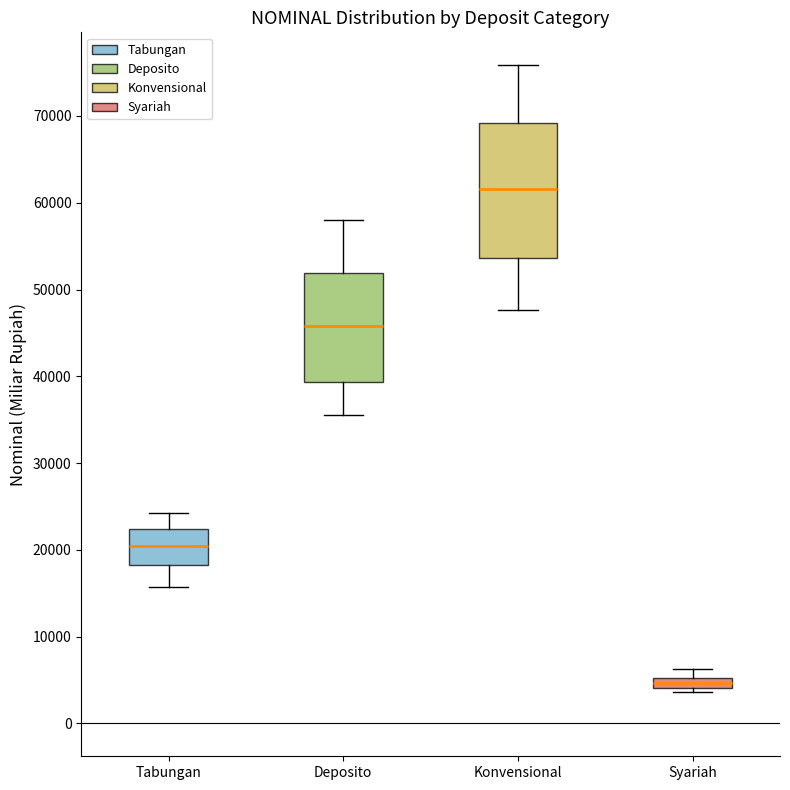

Which box is the tallest, from its lower edge to its upper edge?

Konvensional